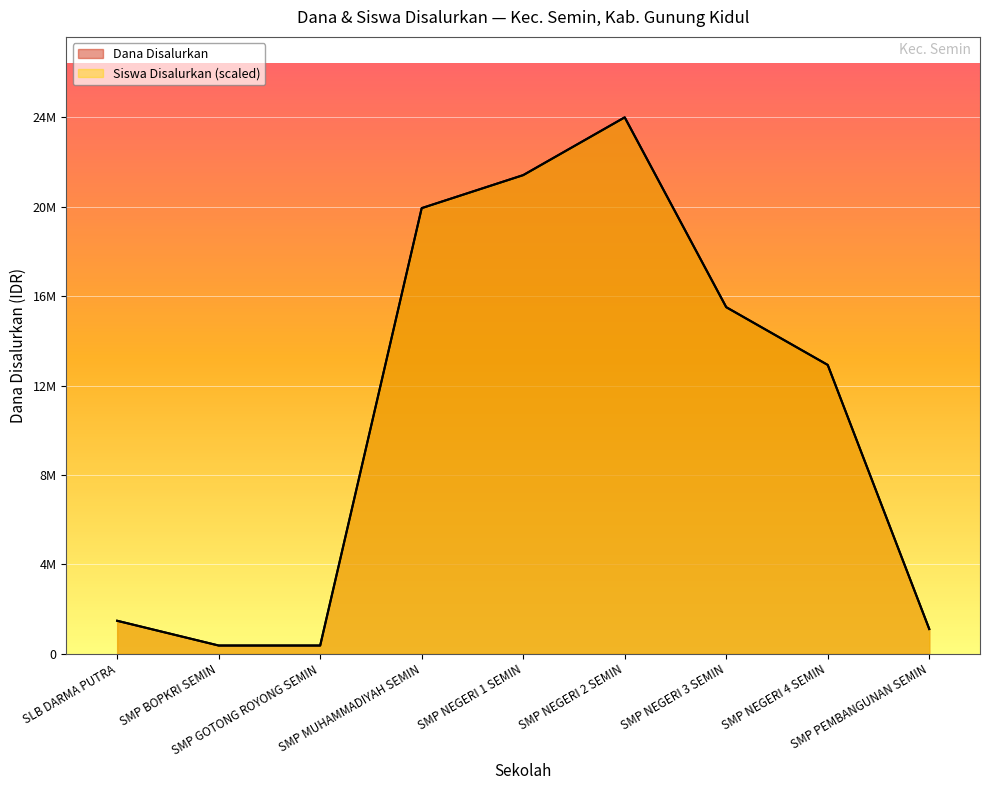

Which series changed the most between SMP NEGERI 1 SEMIN and SMP PEMBANGUNAN SEMIN?

Dana Disalurkan